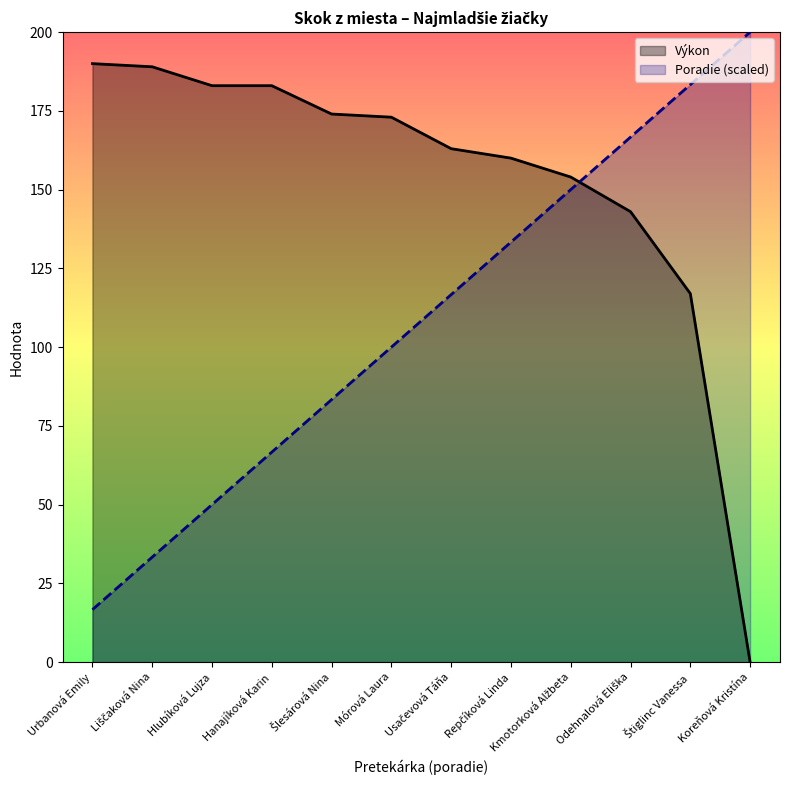

What is the difference between the maximum and minimum values in the Poradie (scaled) series?

183.3